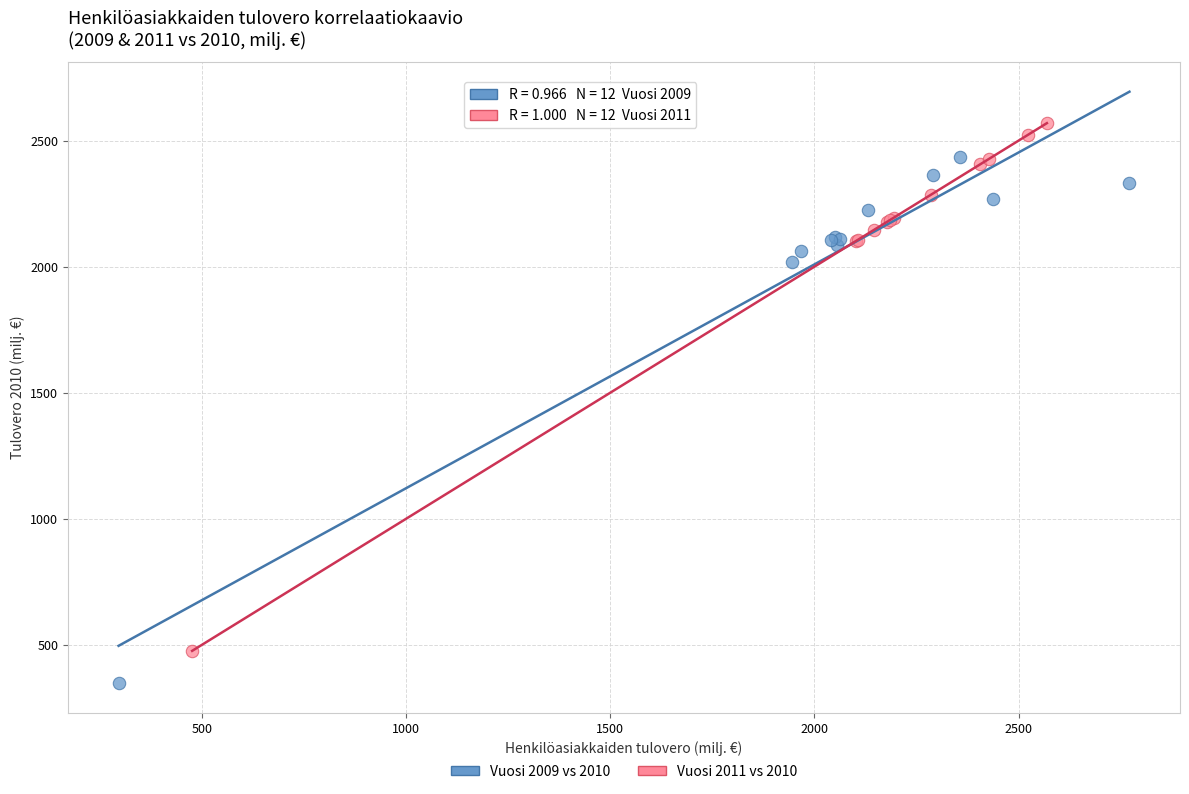

Which series contains the highest Y value?

Vuosi 2011 vs 2010